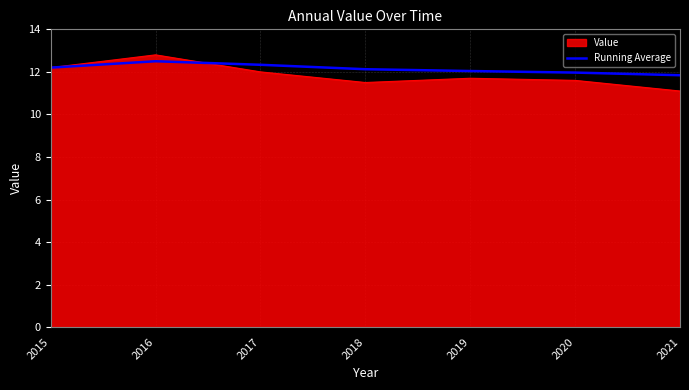

Which series has the largest range (max minus min)?

Value